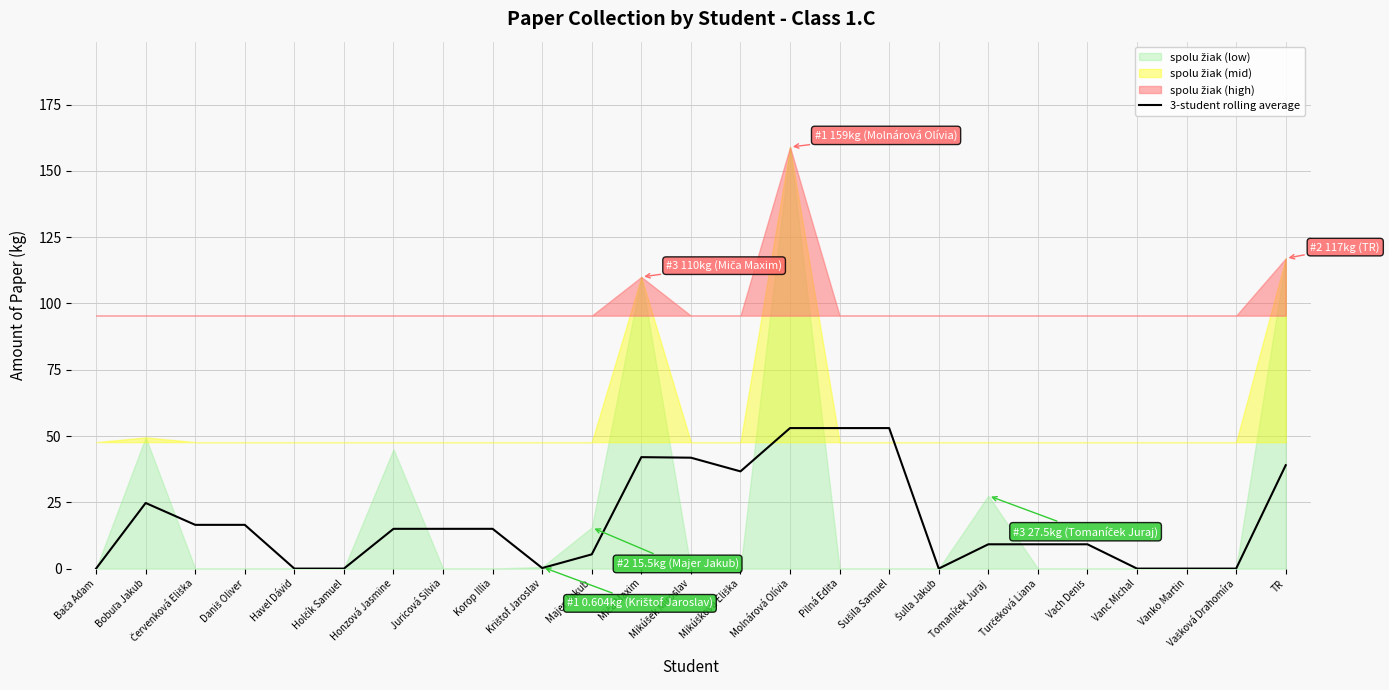

Reading left to right, extract all data points from this chart.

Bača Adam=0.0	Bobuľa Jakub=24.8	Červenková Eliška=16.5	Daniš Oliver=16.5	Havel Dávid=0.0	Holčík Samuel=0.0	Honzová Jasmine=15.0	Juricová Silvia=15.0	Korop Illia=15.0	Krištof Jaroslav=0.2	Majer Jakub=5.4	Miča Maxim=42.0	Mikúšek Miroslav=41.8	Mikúšková Eliška=36.7	Molnárová Olívia=53.0	Pilná Edita=53.0	Sušila Samuel=53.0	Šulla Jakub=0.0	Tomaníček Juraj=9.2	Turčeková Liana=9.2	Vach Denis=9.2	Vanc Michal=0.0	Vanko Martin=0.0	Vašková Drahomíra=0.0	TR=39.0